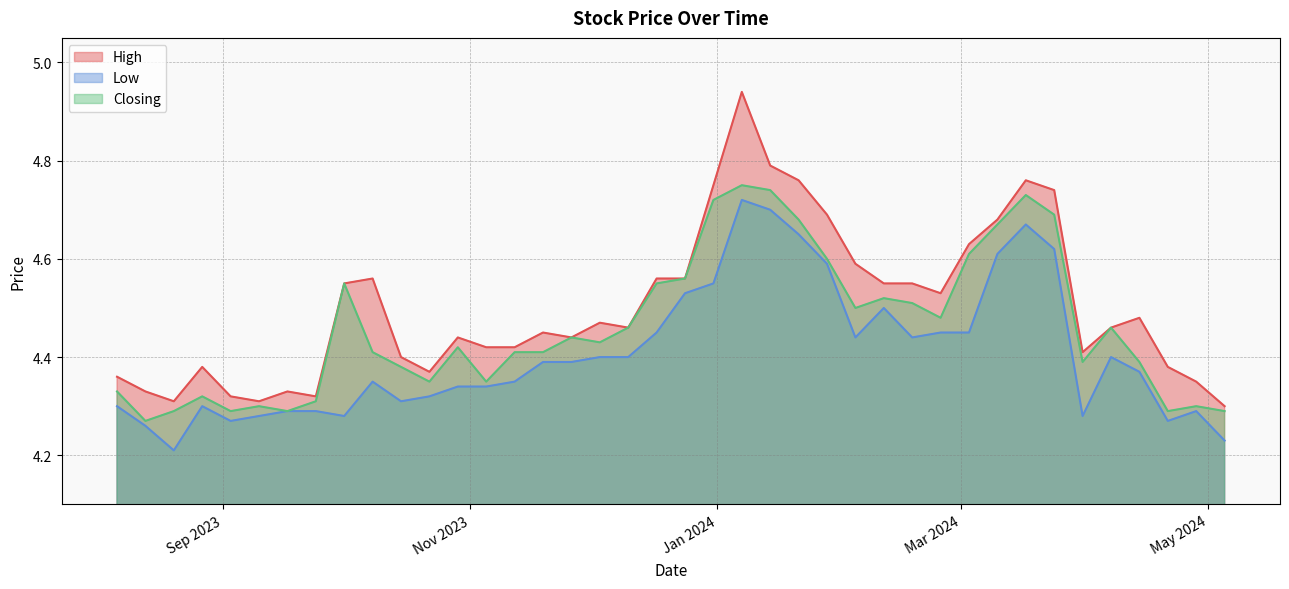

Is it true that High equals 7.3 at 27/08/2023?

False